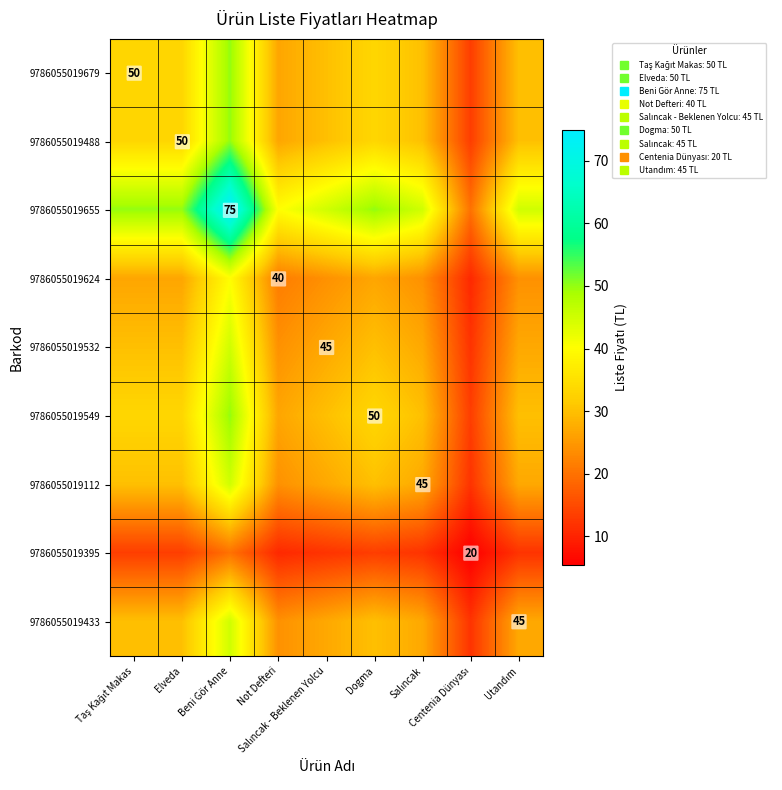

True or false: 9786055019624 has a value of 26.7 at Taş Kağıt Makas.

True